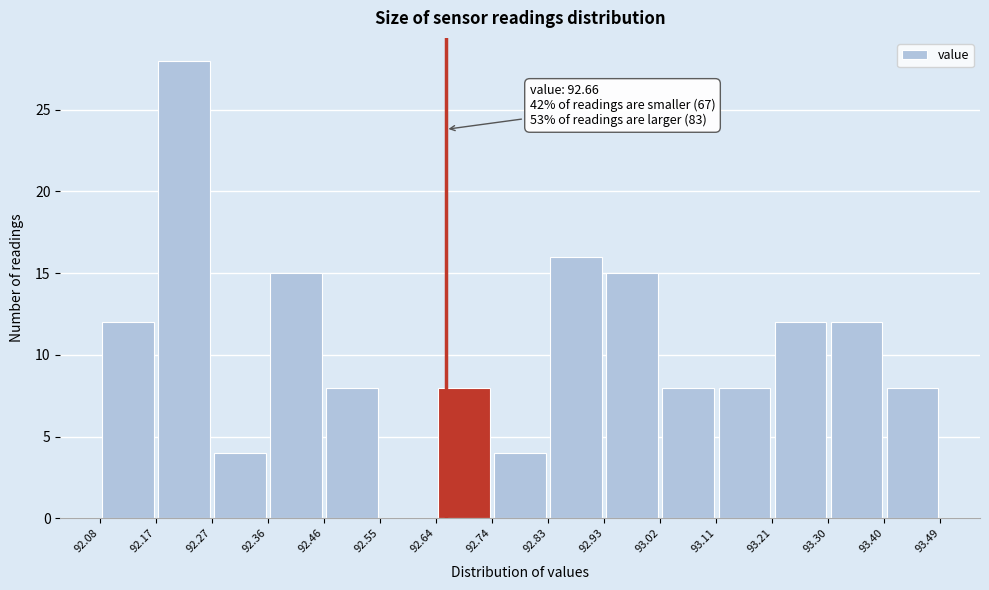

Which range on the x-axis has the tallest bar?

92.17 to 92.27